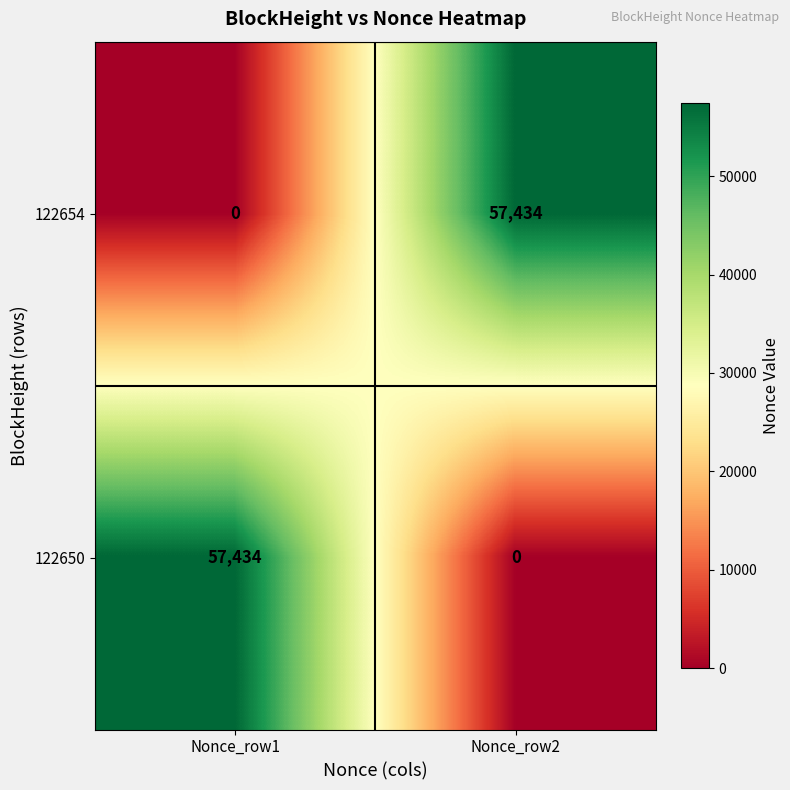

Is it true that 122654 equals 57434 at Nonce_row2?

True